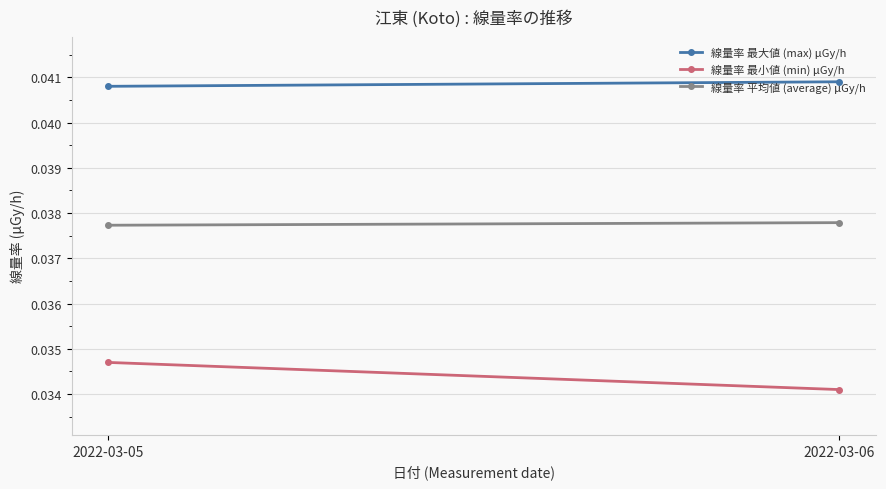

What is the sum of the 線量率 最大値 (max) μGy/h values at 2022-03-06 and 2022-03-05?

0.1